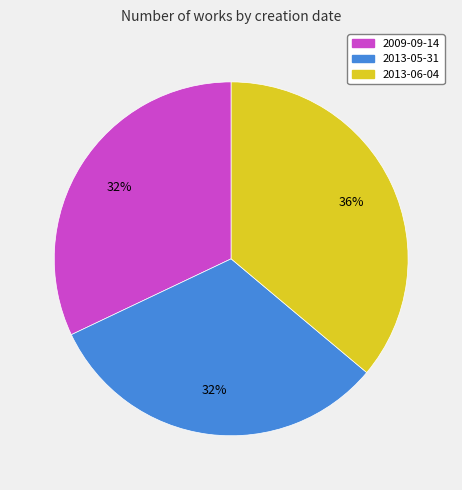

Count the number of slices in the pie.

3